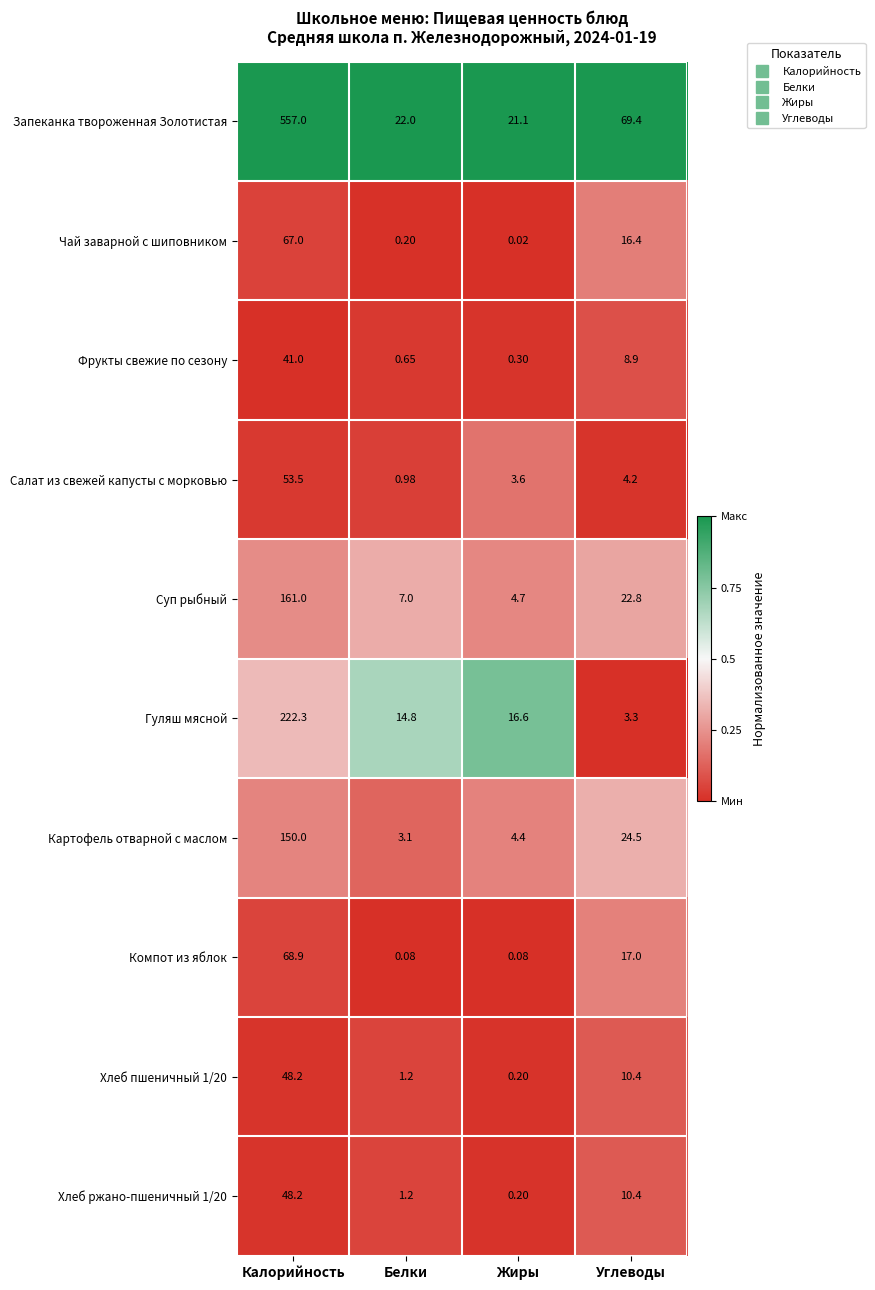

Which series changed the most between Калорийность and Белки?

Запеканка твороженная Золотистая